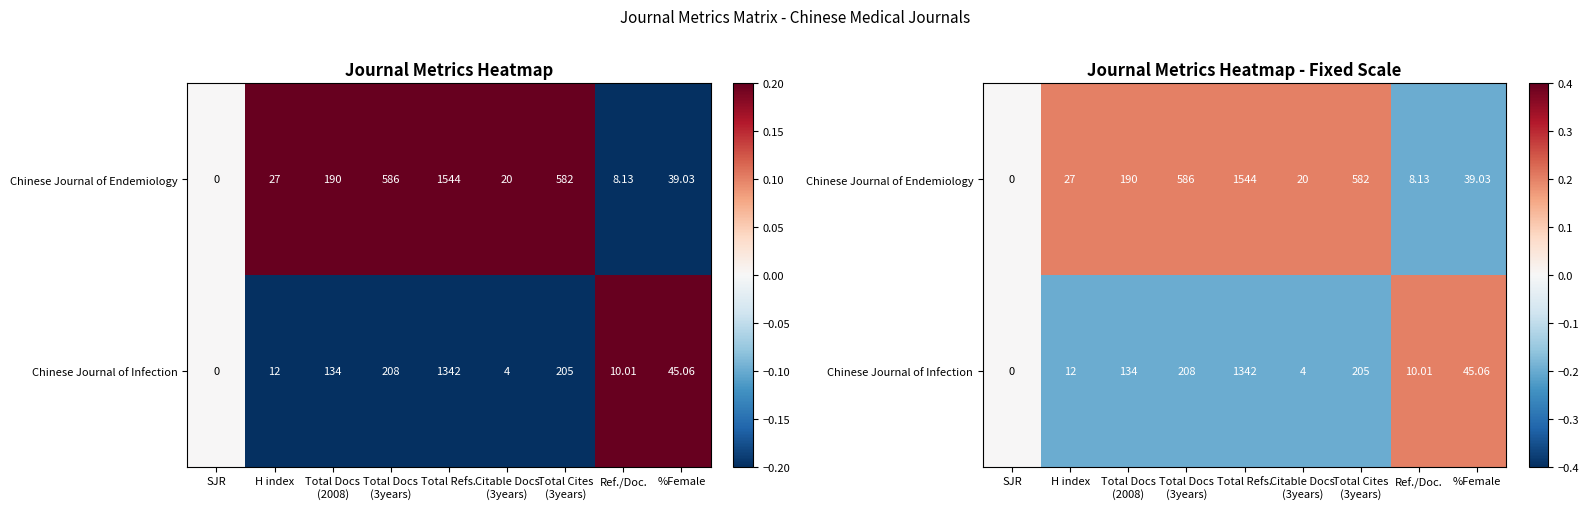

At which label is Chinese Journal of Infection closest to 0?

SJR